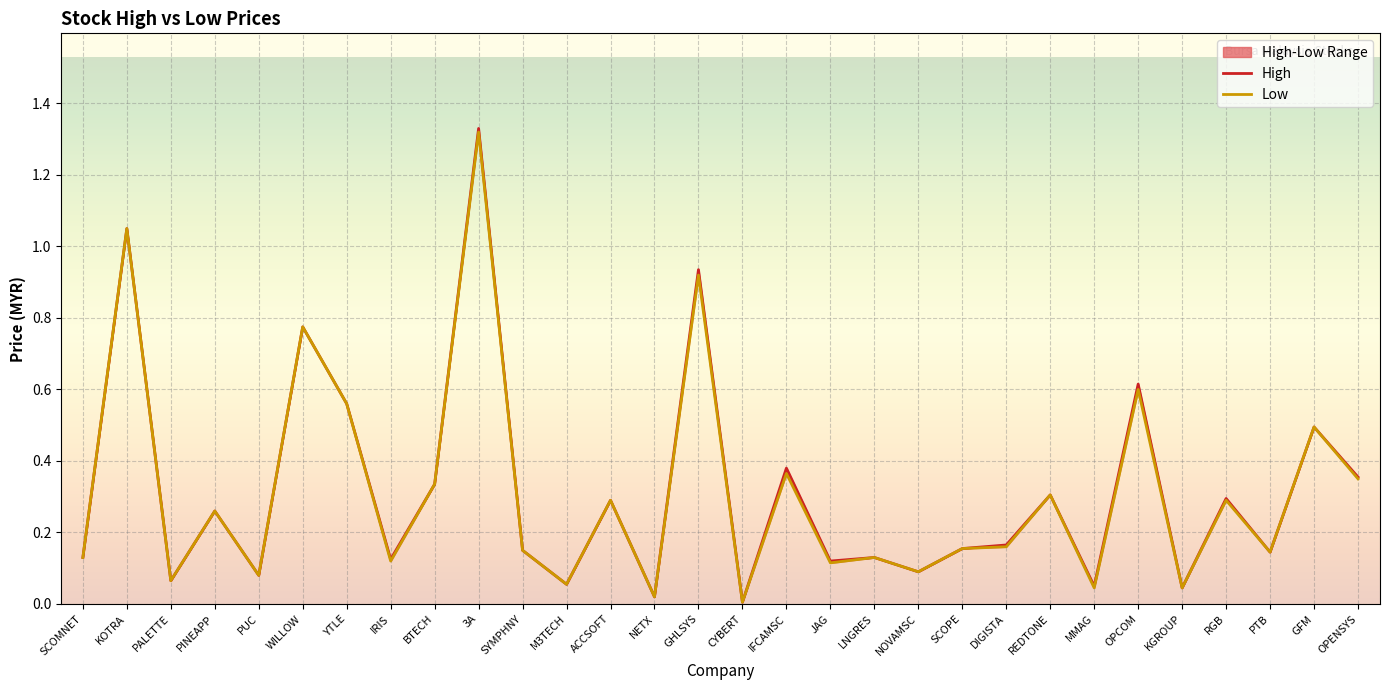

Reading left to right, what are all the values shown in this chart?

High: SCOMNET=0.1	KOTRA=1.1	PALETTE=0.1	PINEAPP=0.3	PUC=0.1	WILLOW=0.8	YTLE=0.6	IRIS=0.1	BTECH=0.3	3A=1.3	SYMPHNY=0.1	M3TECH=0.1	ACCSOFT=0.3	NETX=0.0	GHLSYS=0.9	CYBERT=0.0	IFCAMSC=0.4	JAG=0.1	LNGRES=0.1	NOVAMSC=0.1	SCOPE=0.2	DIGISTA=0.2	REDTONE=0.3	MMAG=0.1	OPCOM=0.6	KGROUP=0.0	RGB=0.3	PTB=0.1	GFM=0.5	OPENSYS=0.4
Low: SCOMNET=0.1	KOTRA=1.1	PALETTE=0.1	PINEAPP=0.3	PUC=0.1	WILLOW=0.8	YTLE=0.6	IRIS=0.1	BTECH=0.3	3A=1.3	SYMPHNY=0.1	M3TECH=0.1	ACCSOFT=0.3	NETX=0.0	GHLSYS=0.9	CYBERT=0.0	IFCAMSC=0.4	JAG=0.1	LNGRES=0.1	NOVAMSC=0.1	SCOPE=0.2	DIGISTA=0.2	REDTONE=0.3	MMAG=0.0	OPCOM=0.6	KGROUP=0.0	RGB=0.3	PTB=0.1	GFM=0.5	OPENSYS=0.3